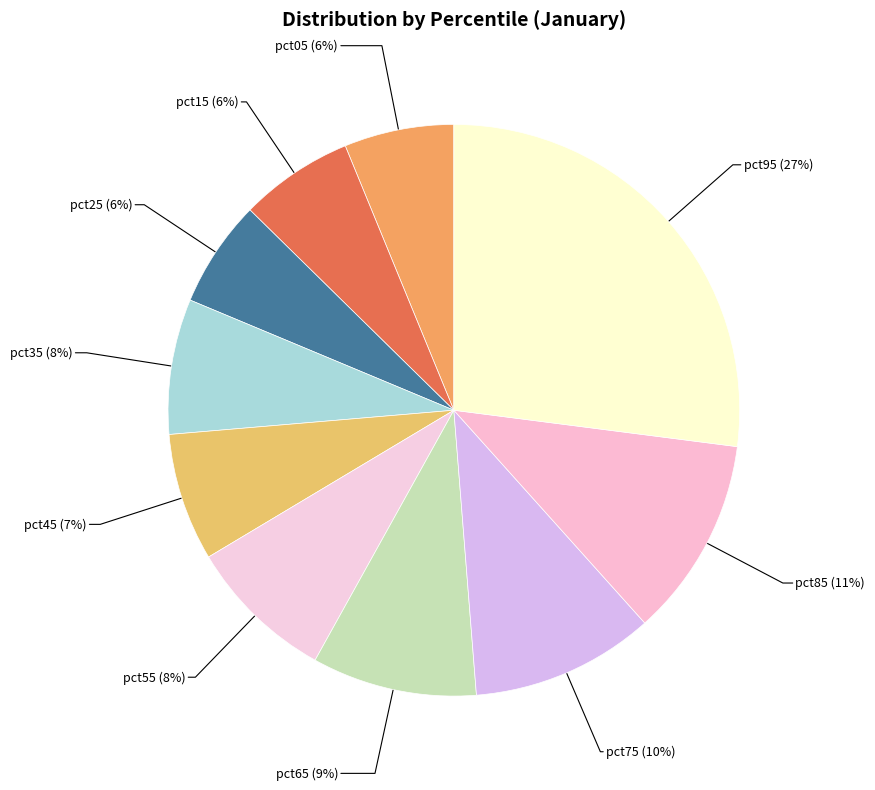

Rank the categories by value from highest to lowest.

pct95, pct85, pct75, pct65, pct55, pct35, pct45, pct15, pct05, pct25